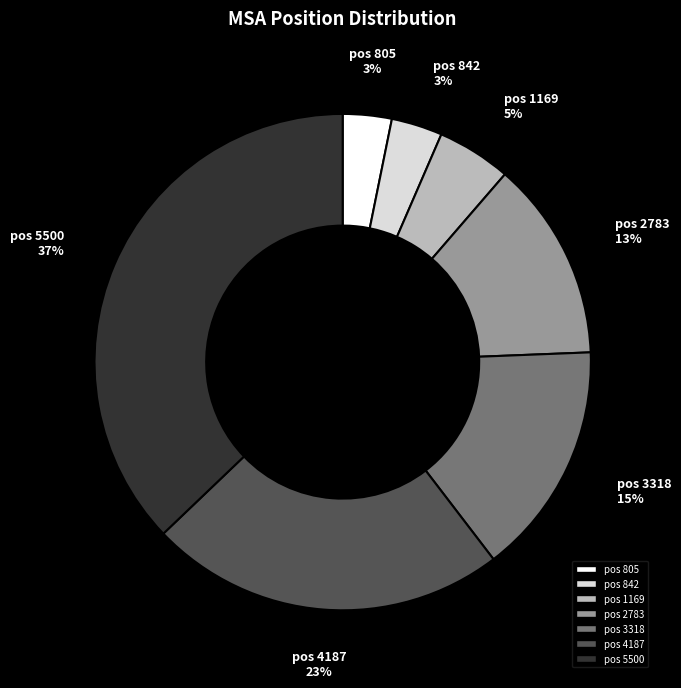

To the nearest percent, what is the difference between the largest and smallest slice percentages?

34%